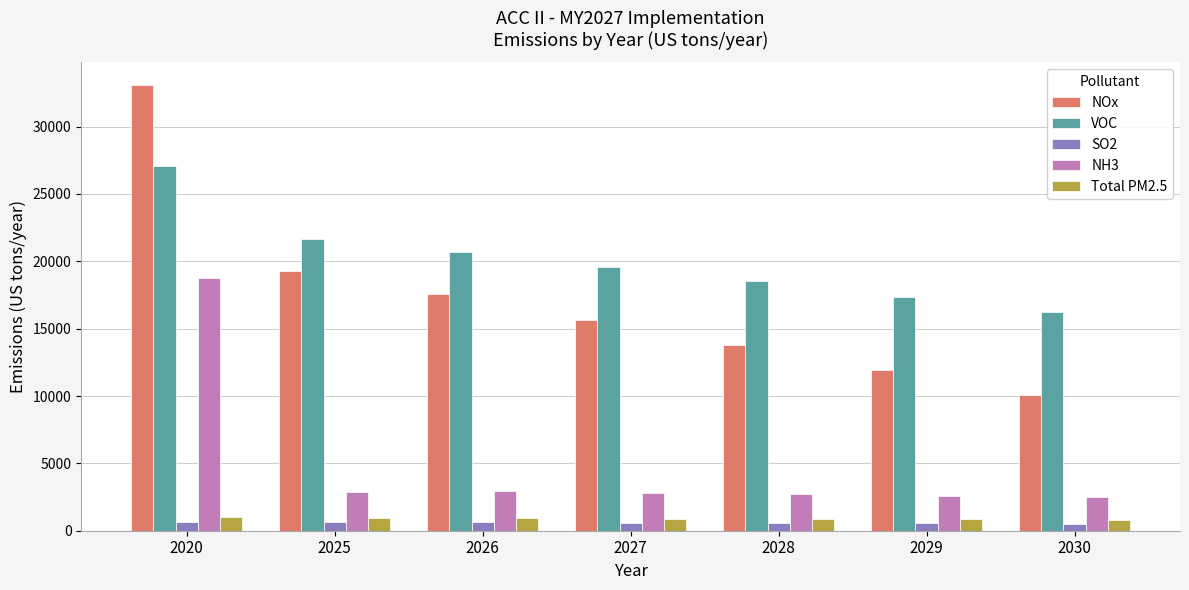

At which category is the sum across all series the highest?

2020